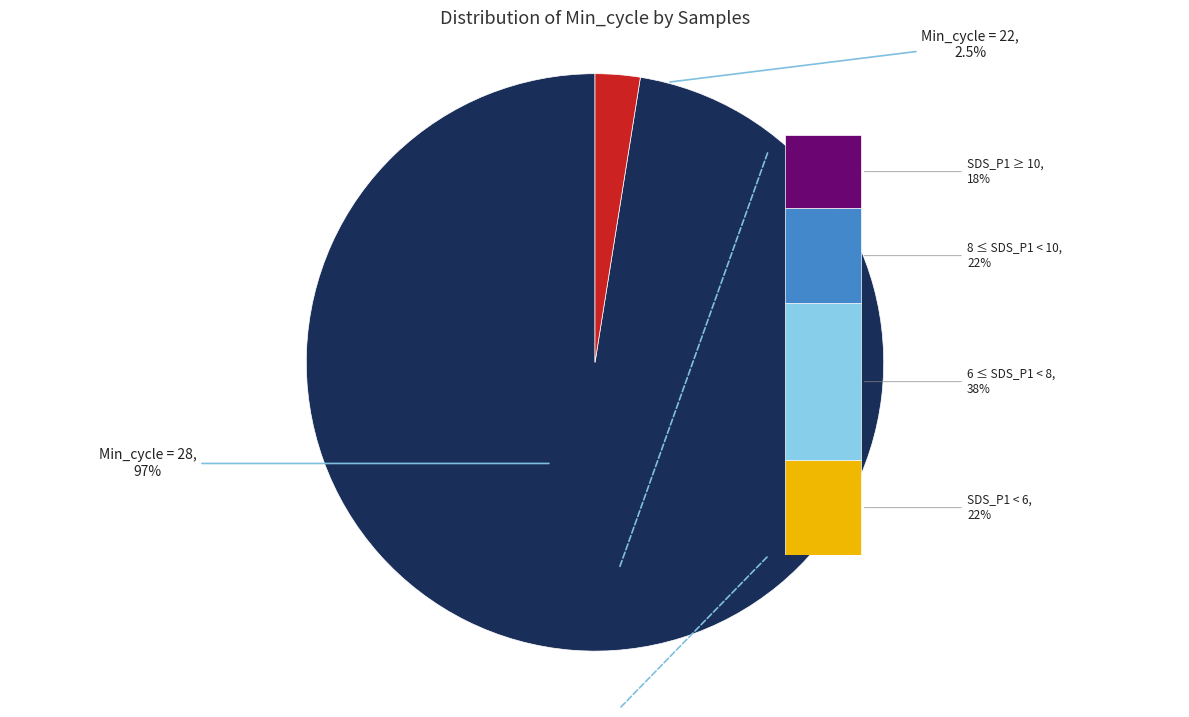

Does 26 represent more than half of the total?

No